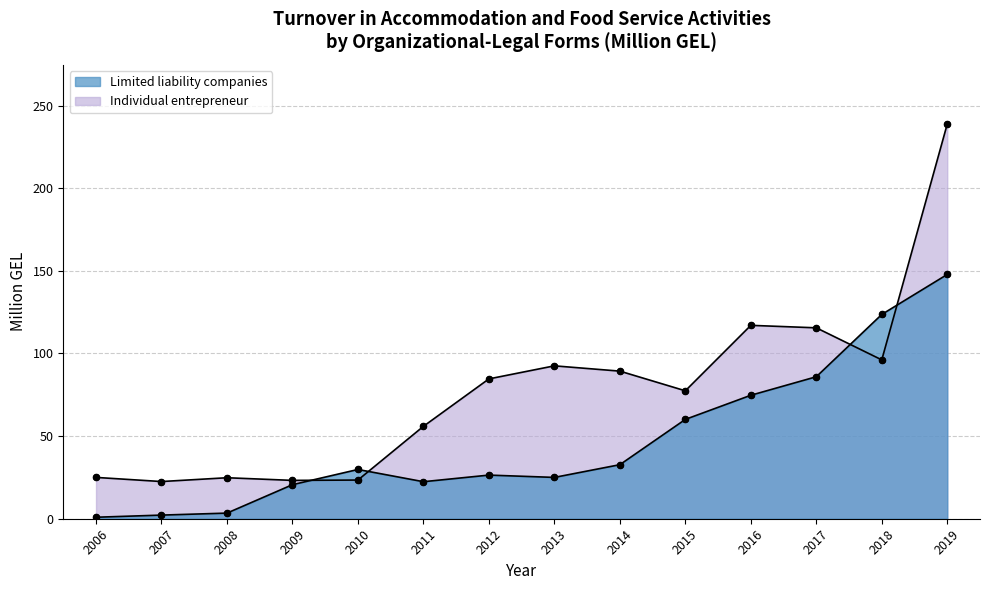

What are all the series names shown in the legend?

Limited liability companies, Individual entrepreneur